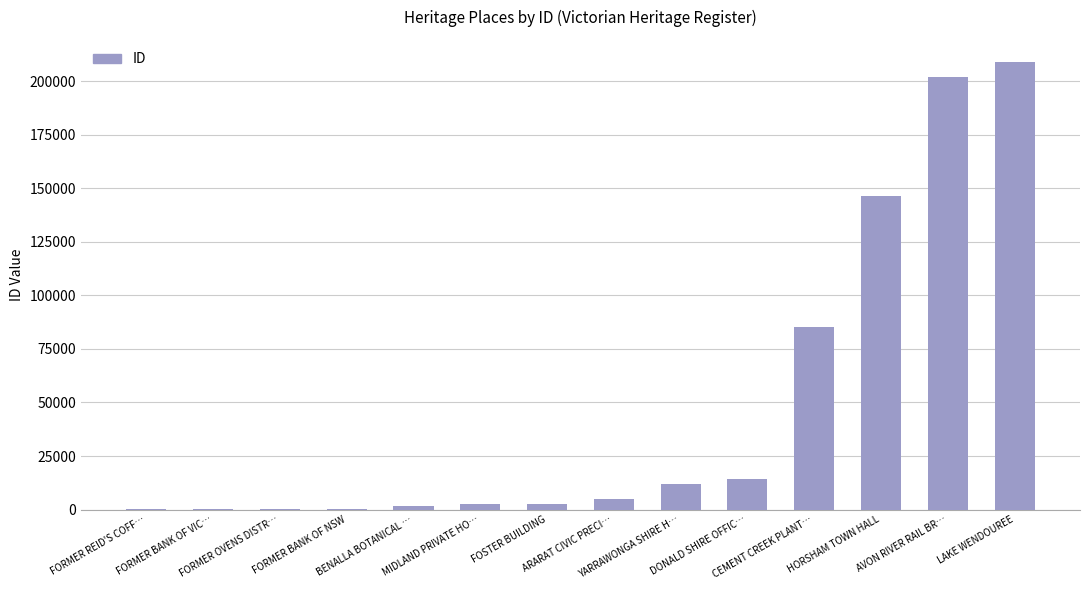

What is the sum of all values?

680413